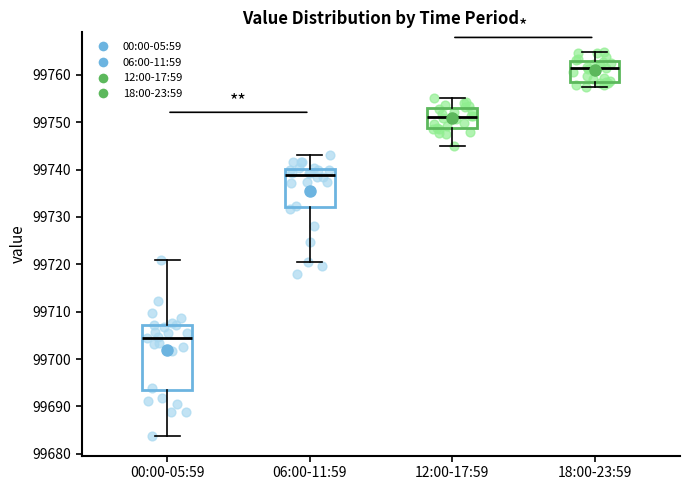

Which box is the tallest, from its lower edge to its upper edge?

00:00-05:59